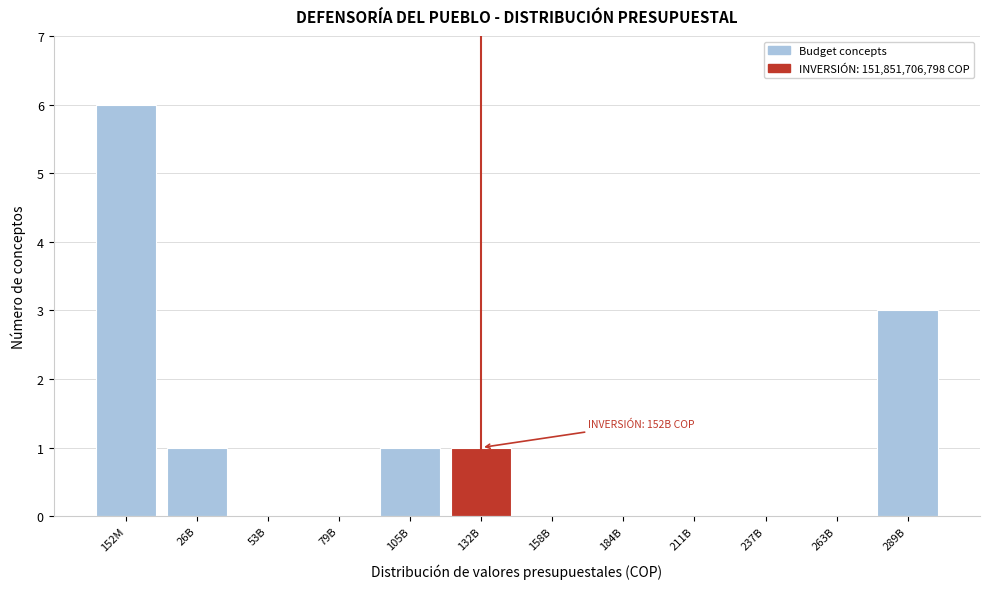

Reading left to right, extract all data points from this chart.

152M=6	26B=1	53B=0	79B=0	105B=1	132B=1	158B=0	184B=0	211B=0	237B=0	263B=0	289B=3